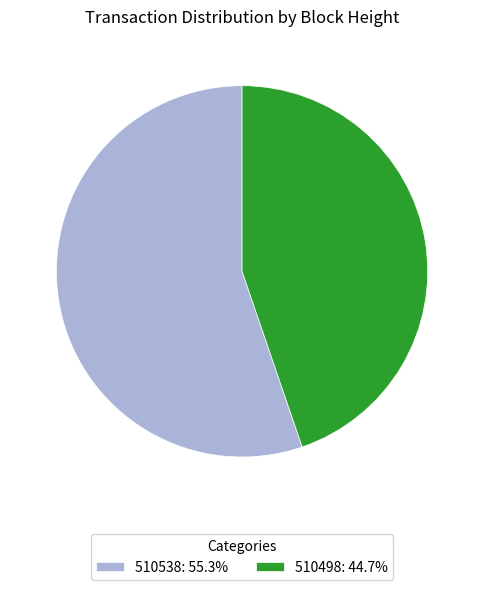

Is the sum of 510498 and 510538 greater than half?

Yes